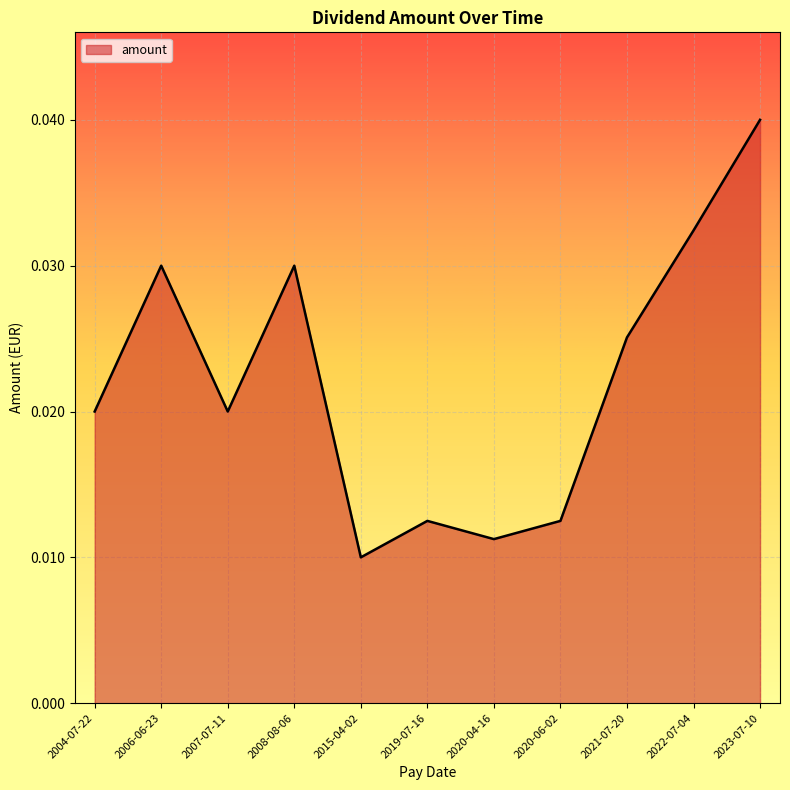

Is it true that the value at 2023-07-10 is 0.1?

False